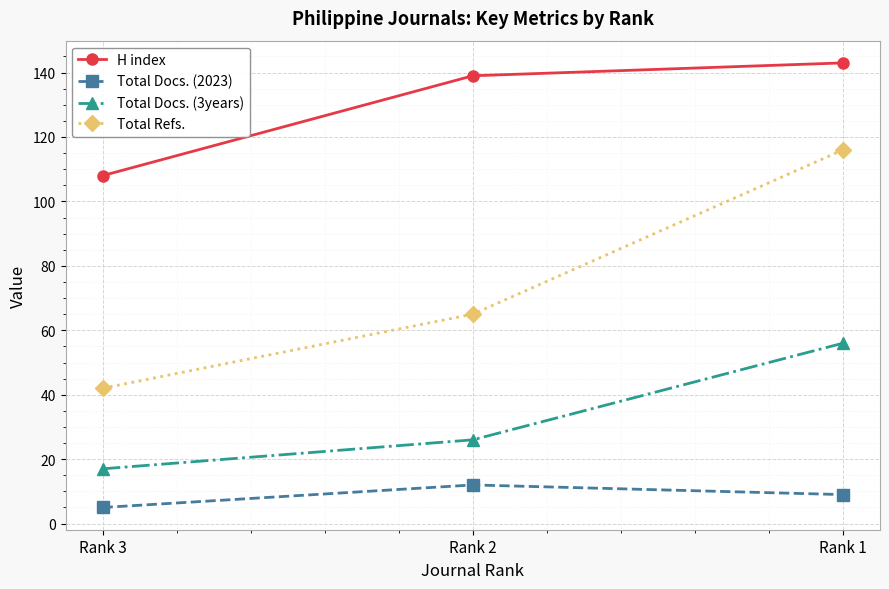

Which series has the largest range (max minus min)?

Total Refs.